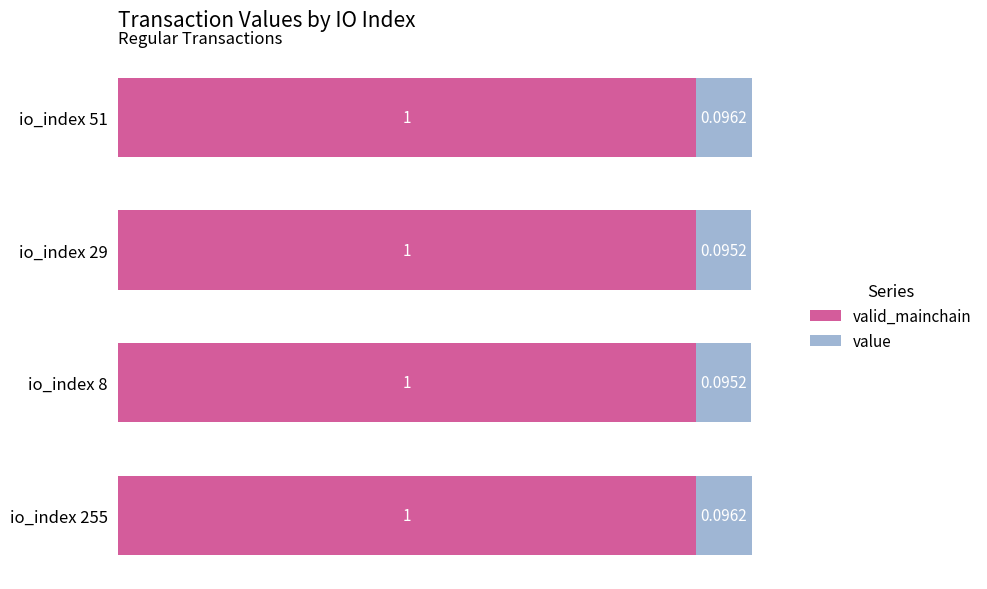

Rank the series by their maximum value, from lowest to highest.

value, valid_mainchain